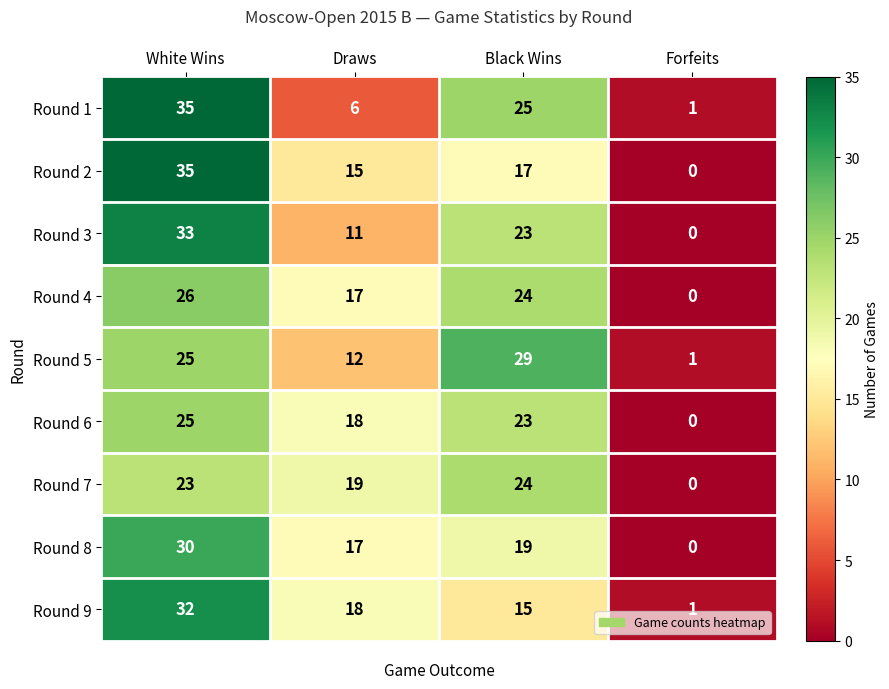

Where does the Round 9 series first go above 18?

White Wins